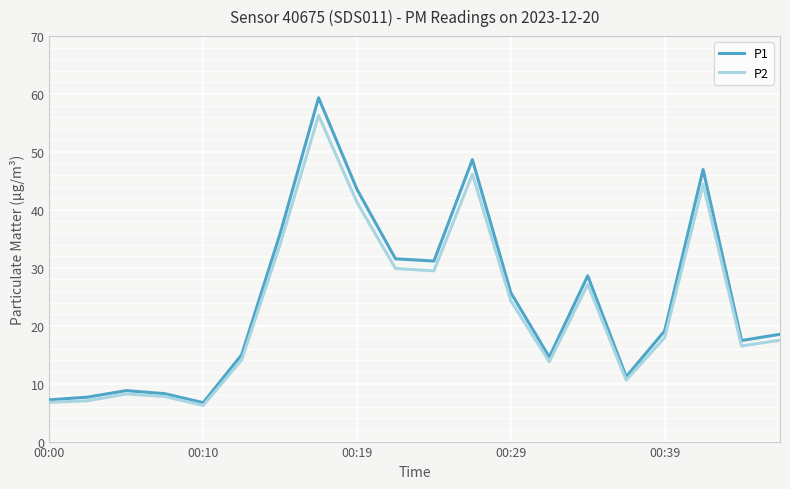

What is the highest value of the P2 series?

56.3